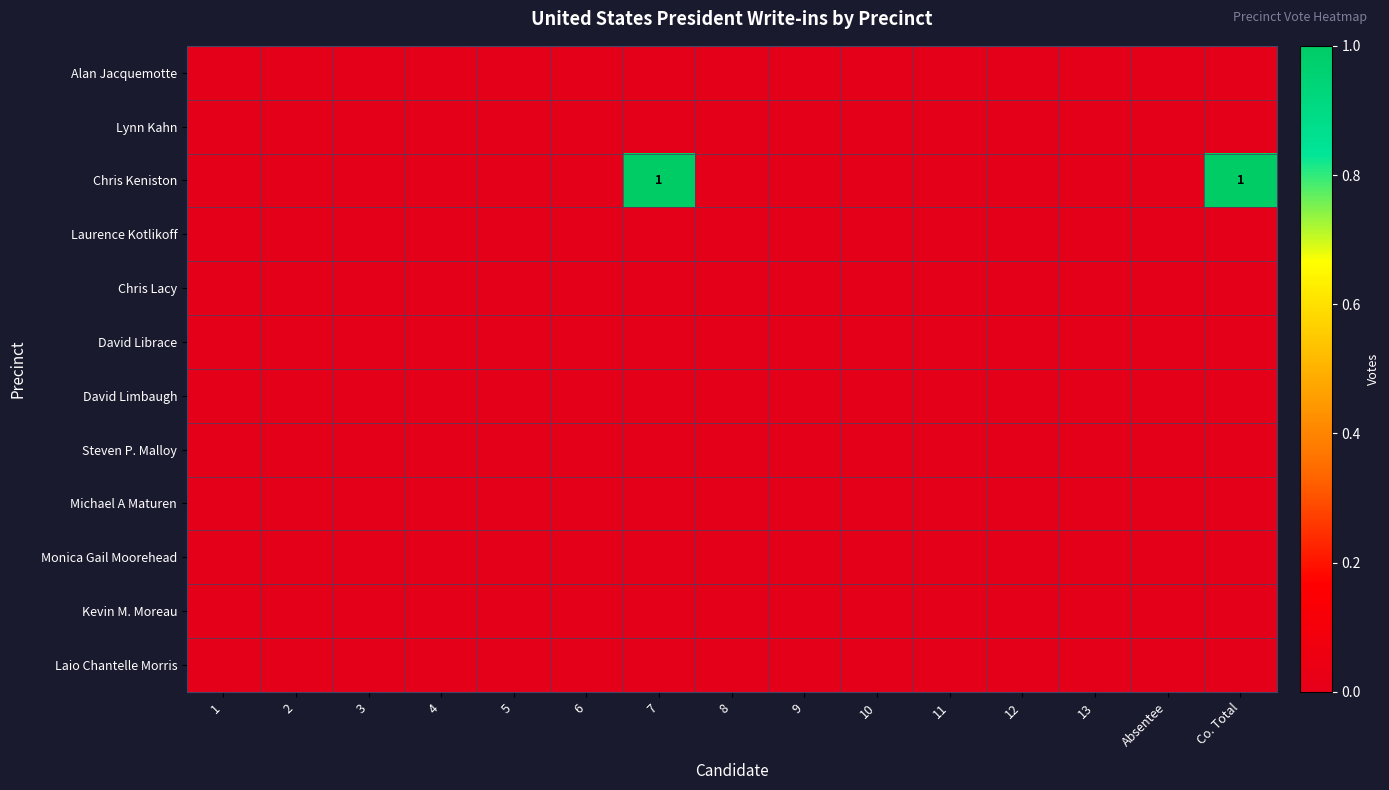

At which category is the sum across all series the highest?

7